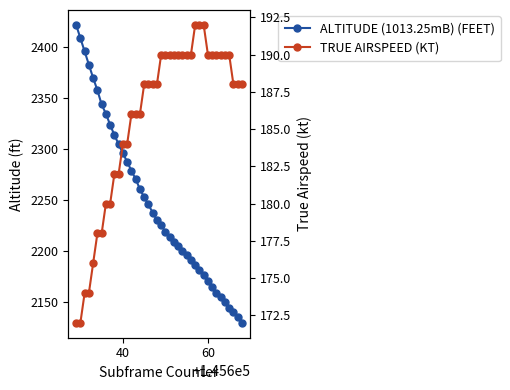

Is the value of ALTITUDE (1013.25mB) (FEET) at 16 greater than the value of TRUE AIRSPEED (KT) at 8?

Yes